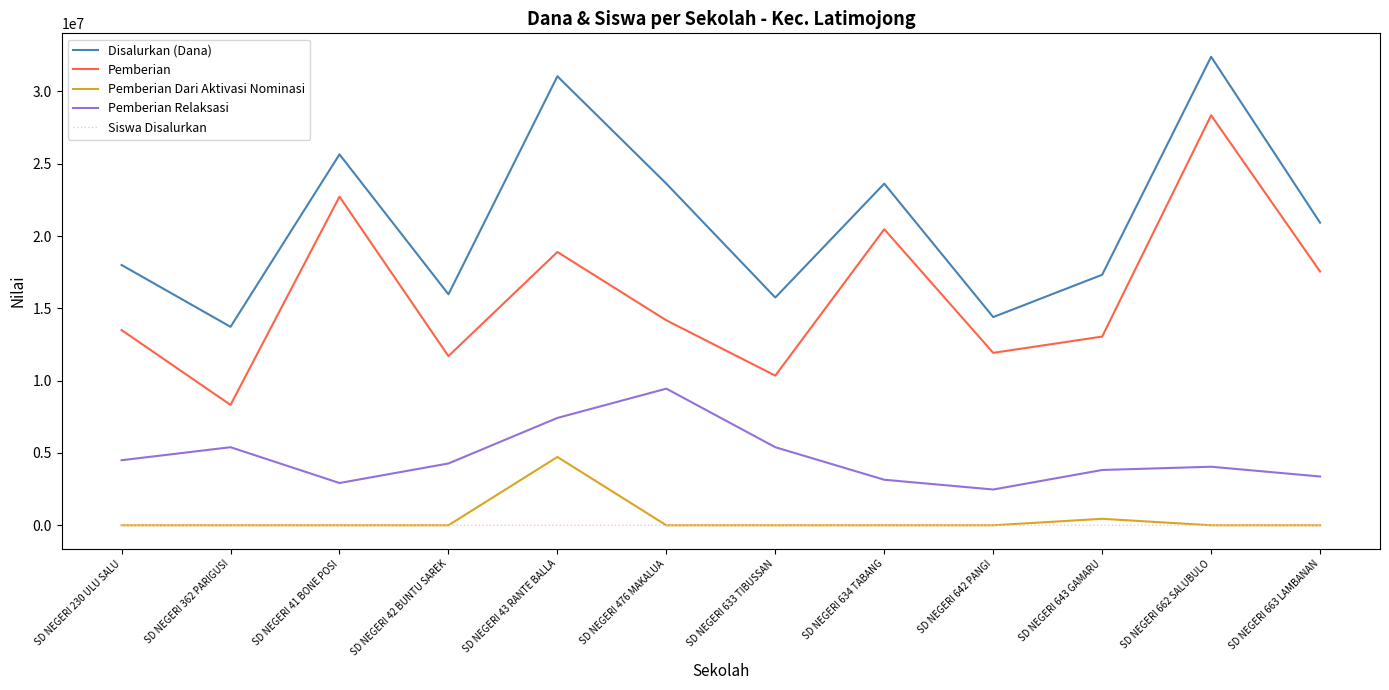

Which label corresponds to the largest value in the chart?

SD NEGERI 662 SALUBULO